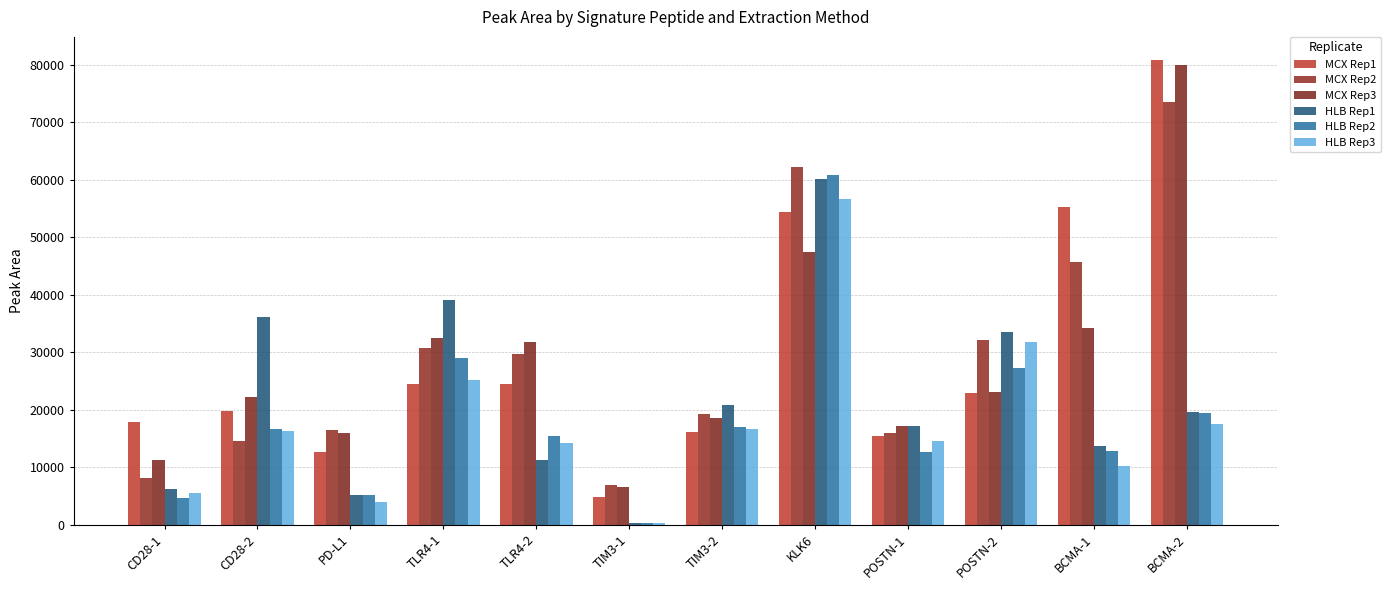

The MCX Rep1 series shows 6824.9 at TIM3-1. True or false?

False